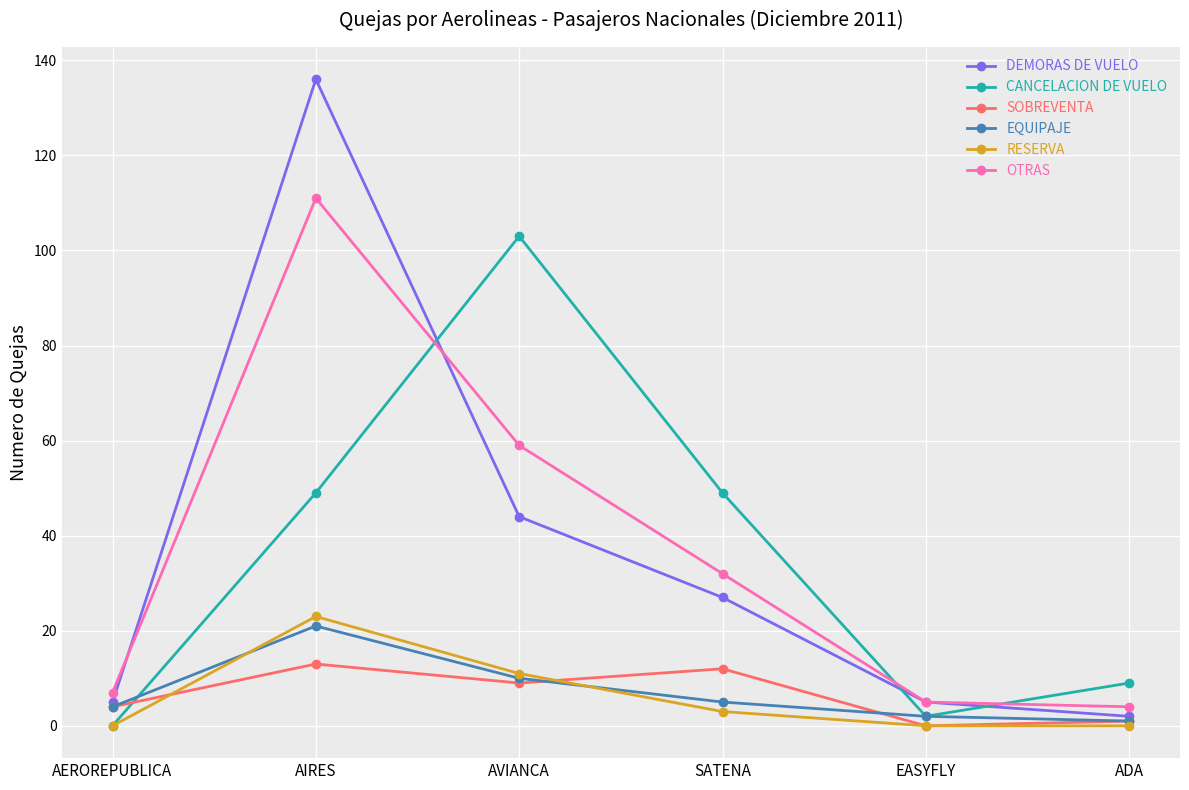

What is the minimum value for DEMORAS DE VUELO?

2